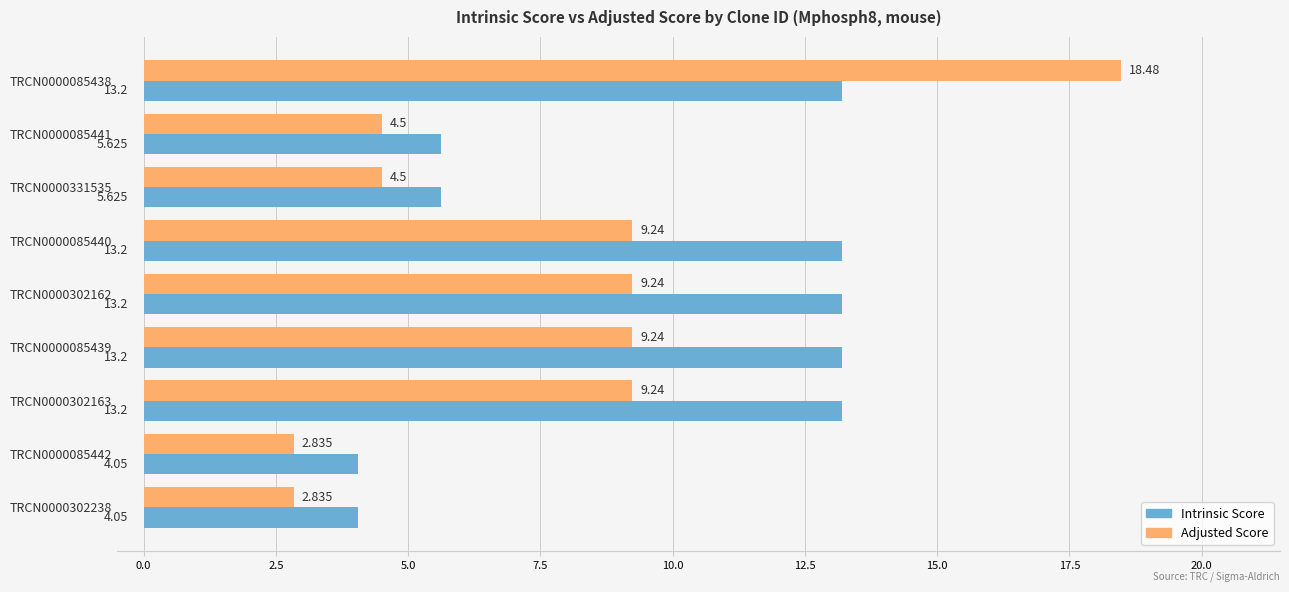

Between TRCN0000085441 and TRCN0000085440, which series saw the biggest shift?

Intrinsic Score